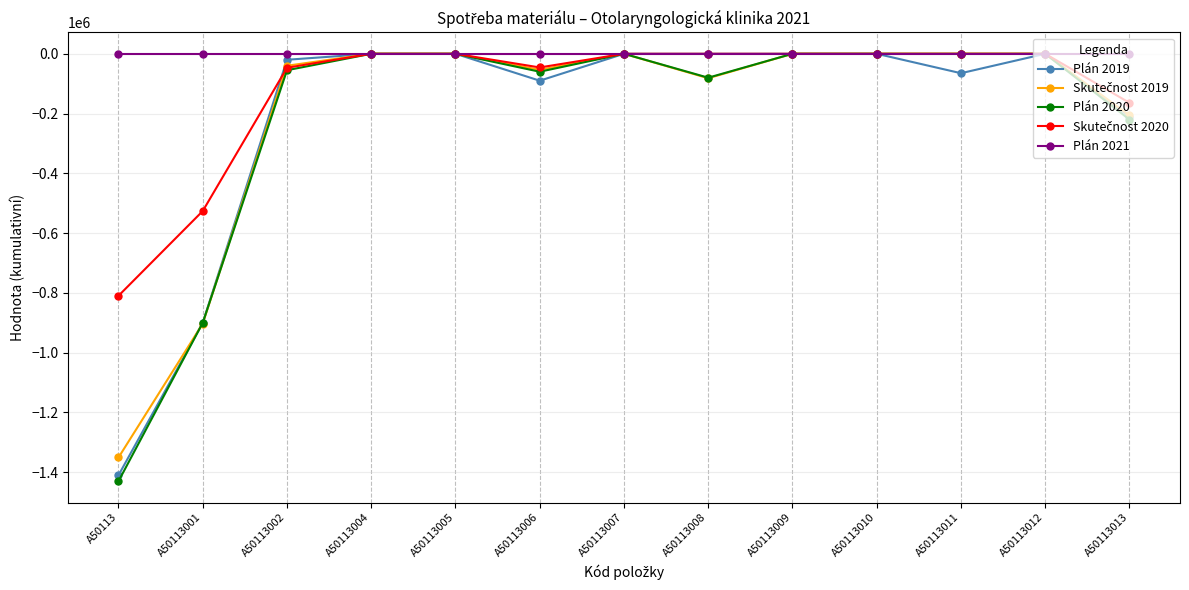

Which category has the lowest value across all series?

A50113